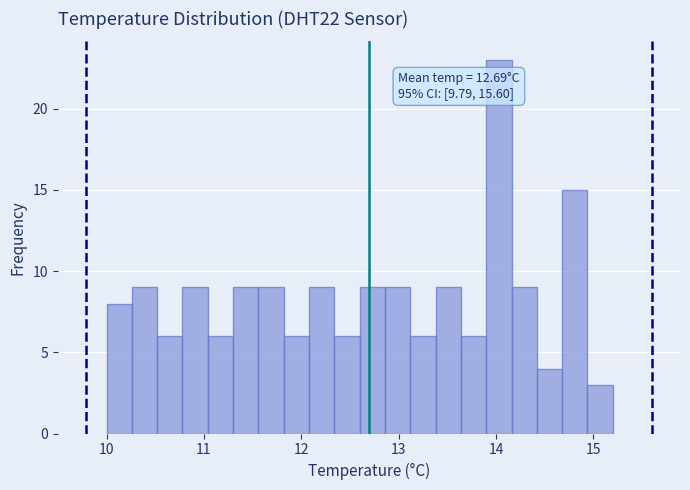

Read against the x-axis, roughly where is the centre of the tallest bar?

14.0